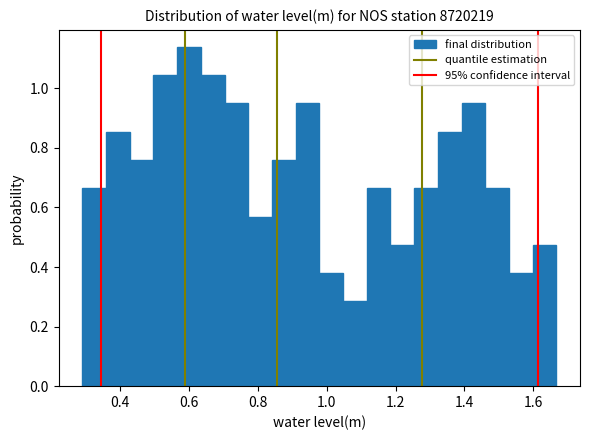

Read against the x-axis, roughly where is the centre of the tallest bar?

0.60